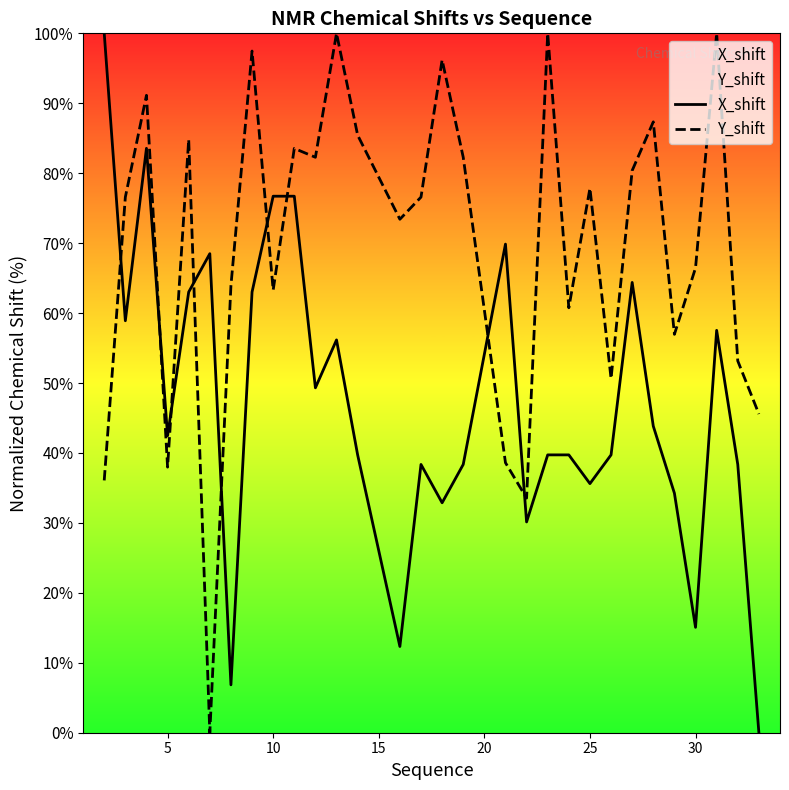

Rank the series by their average value, from highest to lowest.

Y_shift, X_shift